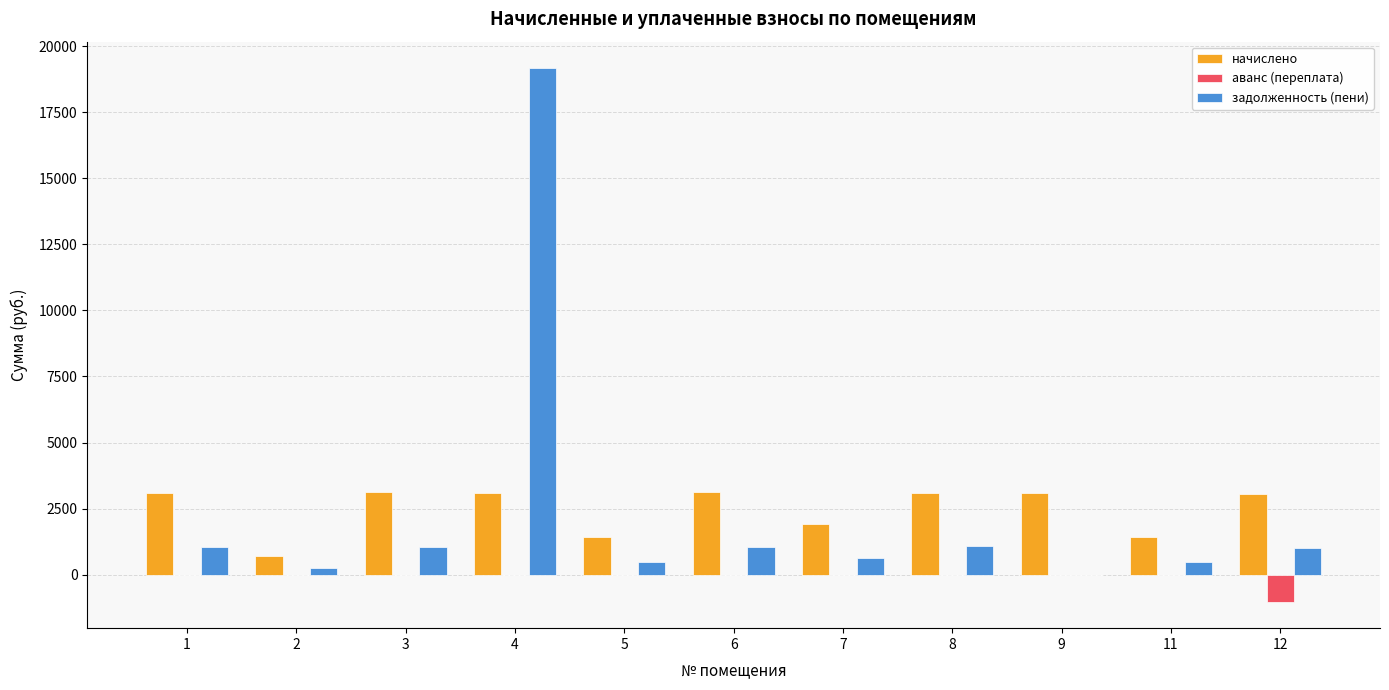

The value of начислено at 1 is 5320.0. True or false?

False